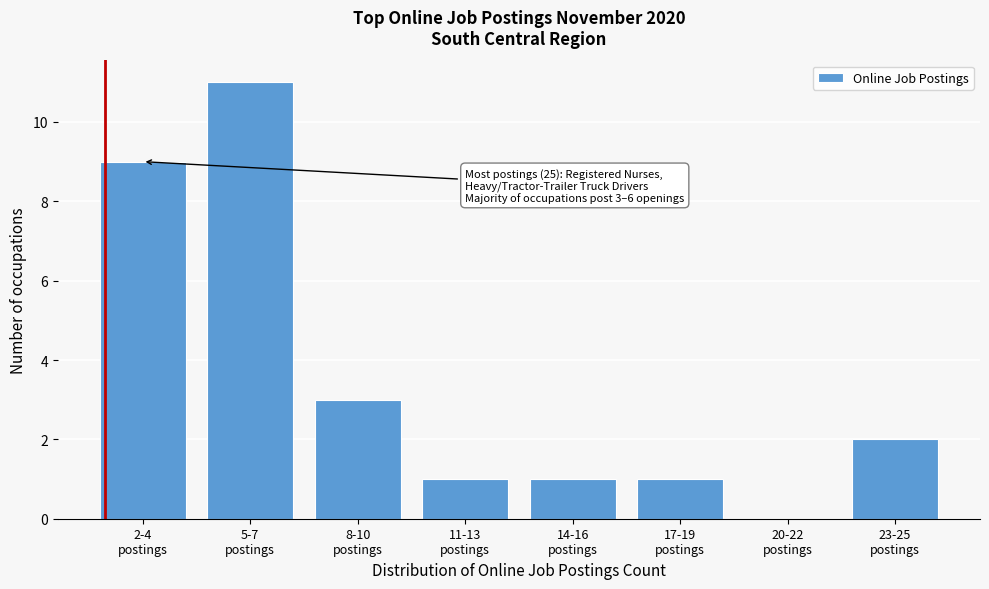

What is the sum of all values?

28